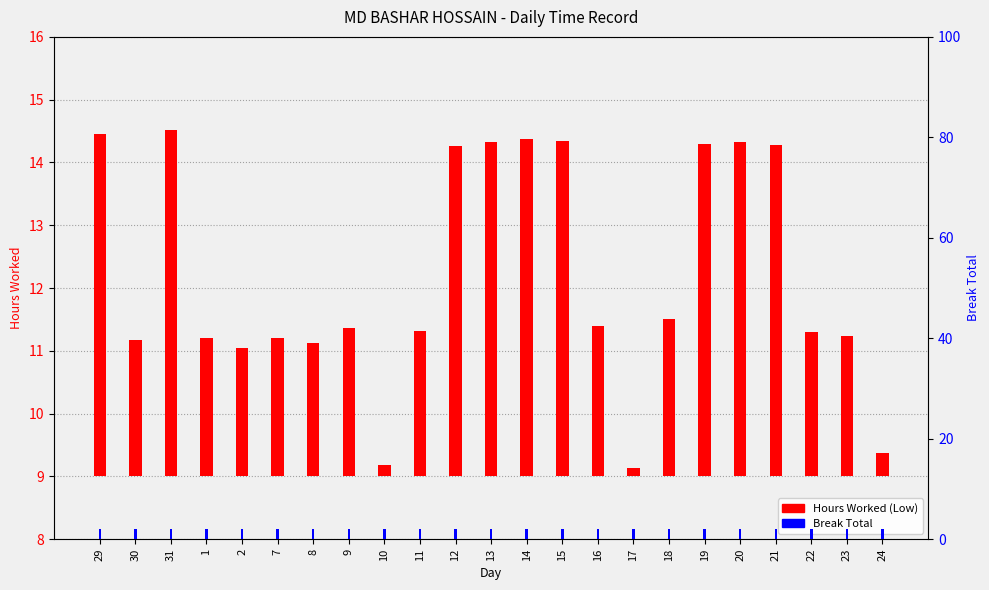

Which has a higher value, 8 or 24?

8